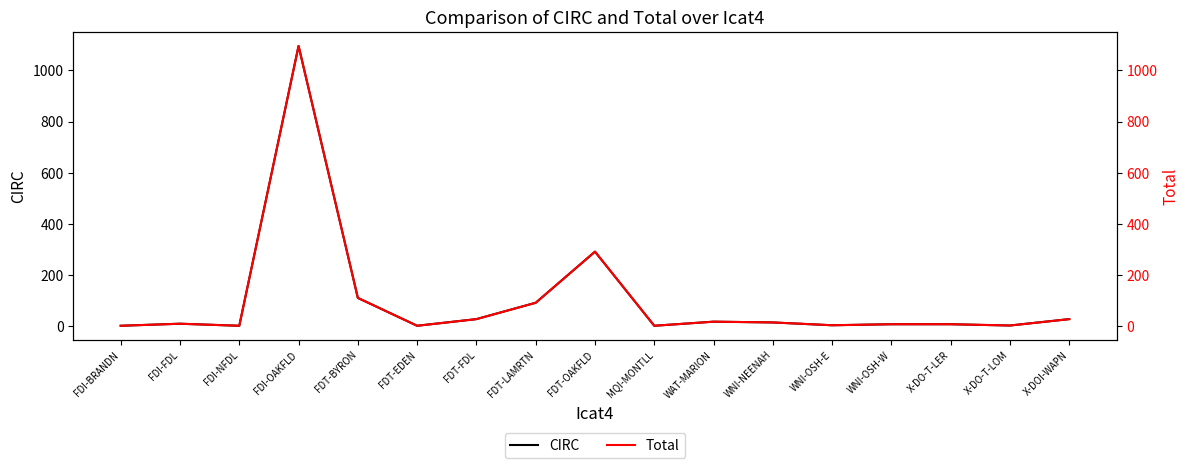

At which category does the chart reach its minimum across all series?

FDI-BRANDN